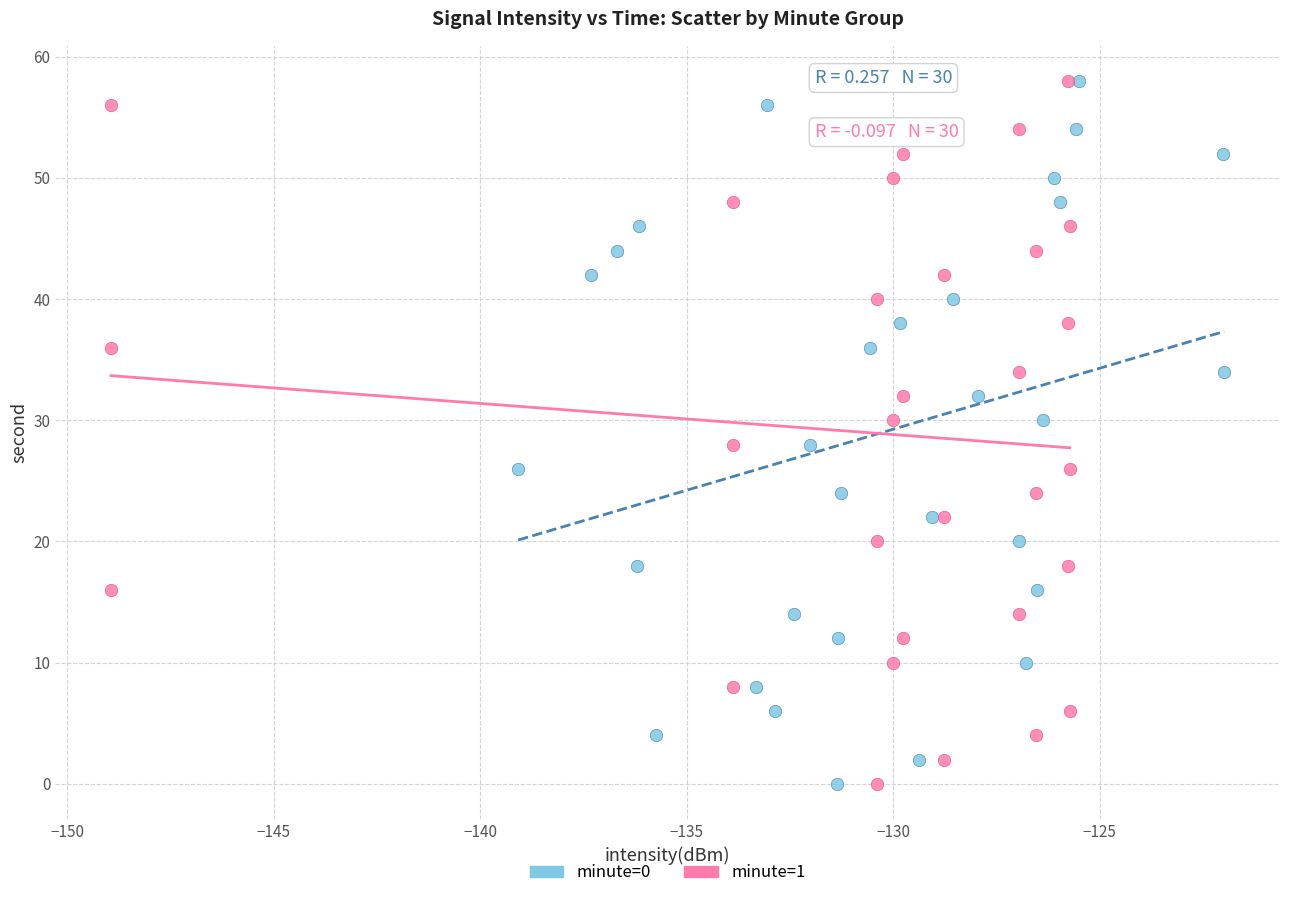

What are all the series names shown in the legend?

minute=0, minute=1